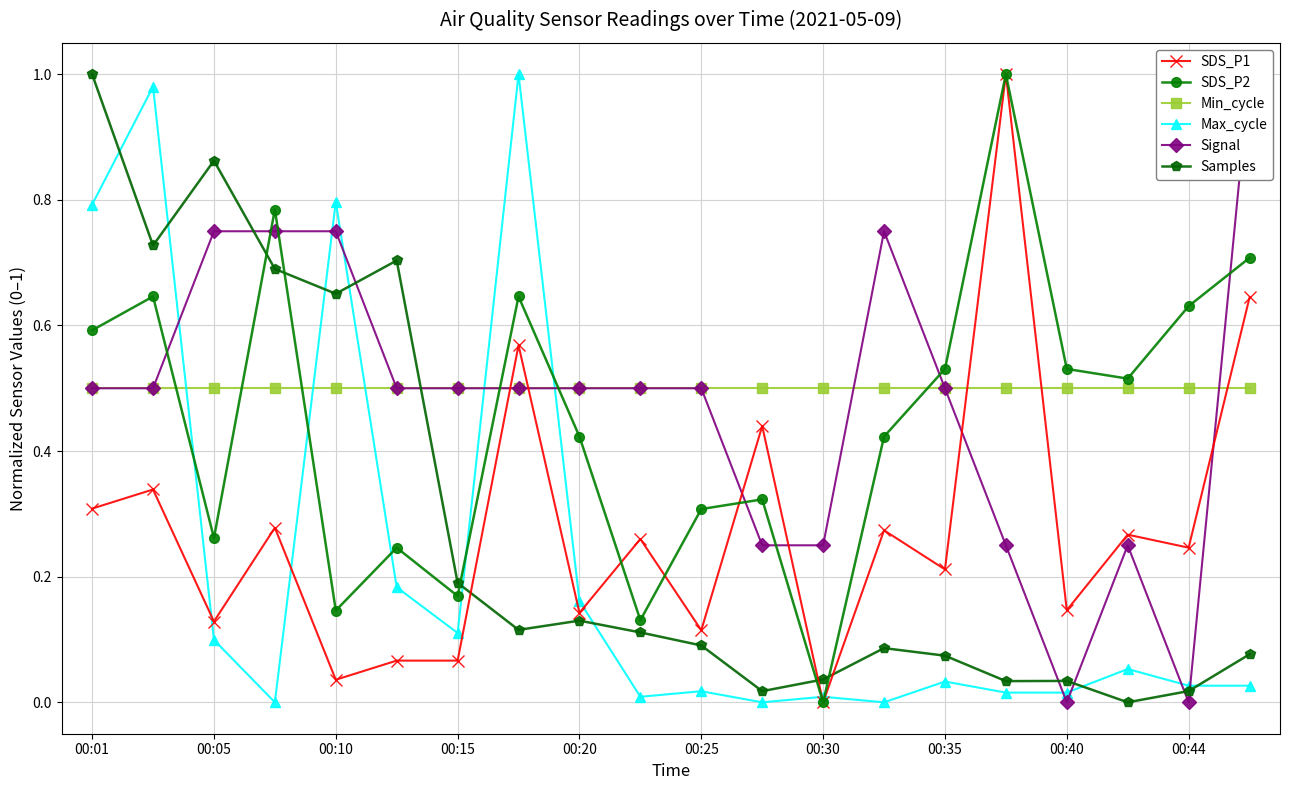

Does the chart have visible grid lines?

Yes